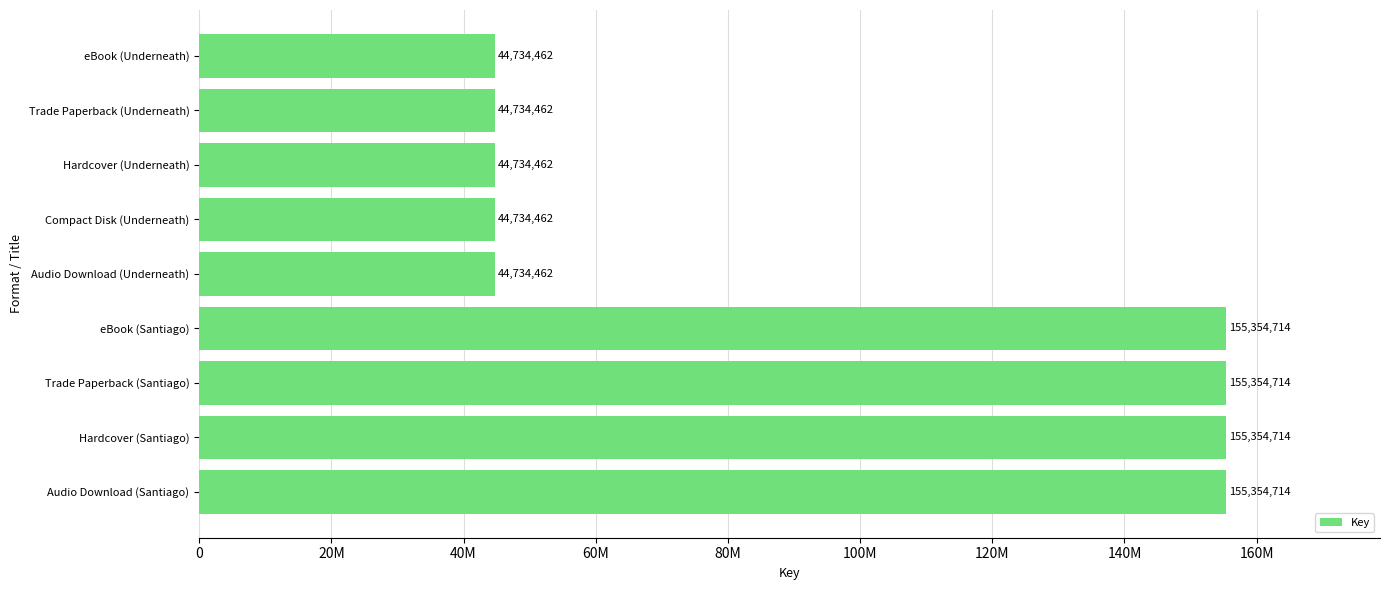

Does the chart contain any negative values?

No